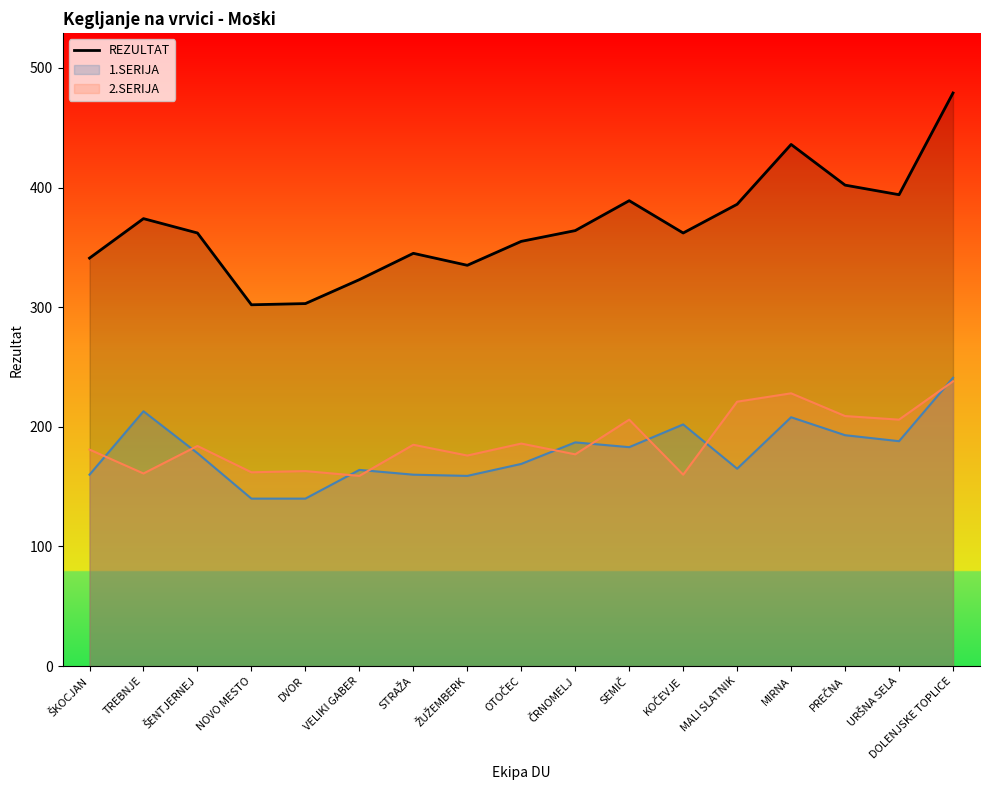

How many points are higher than both their immediate neighbors (excluding endpoints)?

4